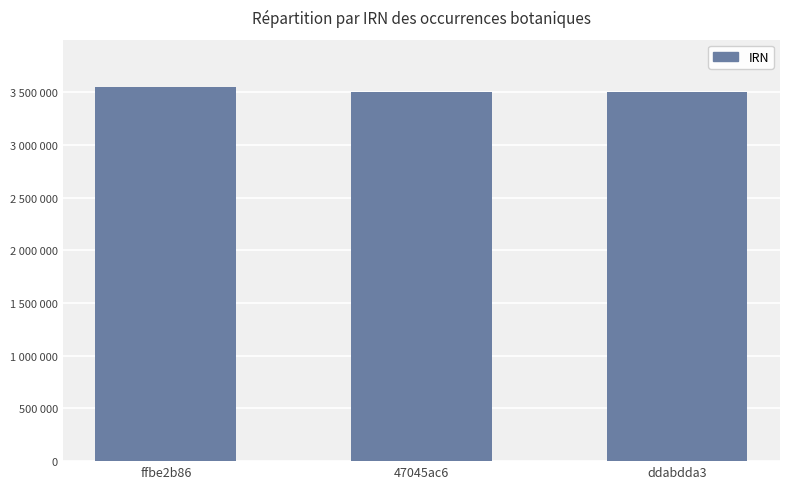

What is the ratio of the value at ddabdda3 to the value at ffbe2b86?

1.0